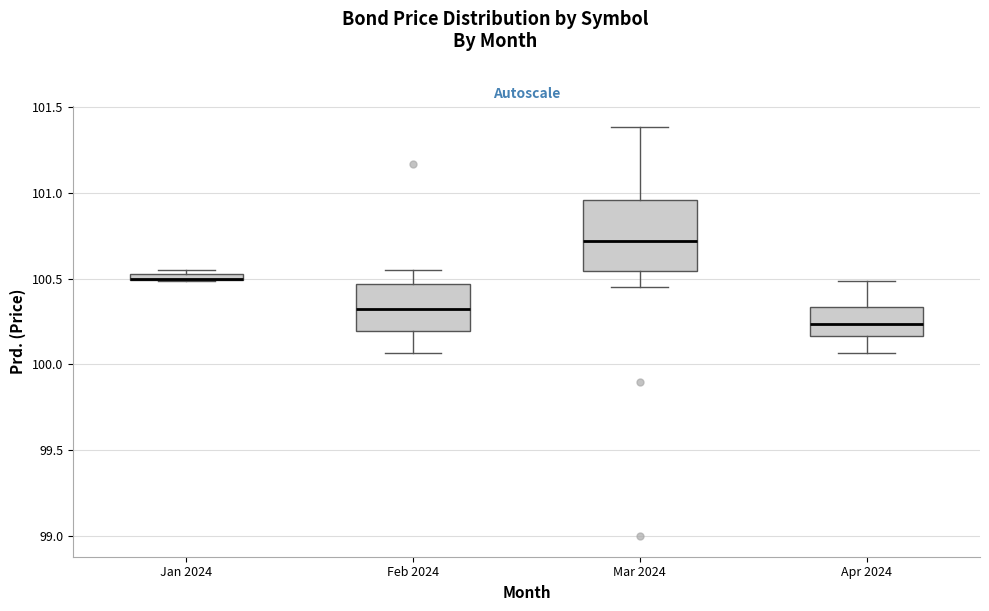

Where does the median line of the box for Mar 2024 sit on the y-axis? The values are not printed on the chart, so give them approximately, as read against the axis.

100.70